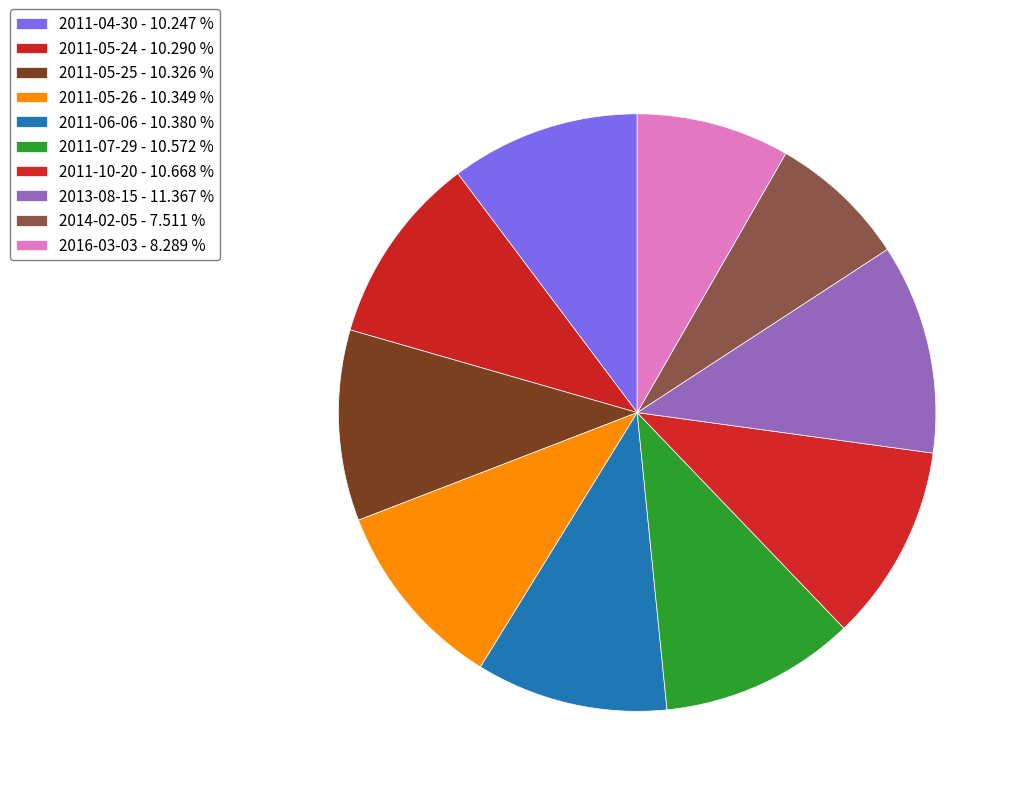

Is it true that 2011-07-29 is 21% of the pie?

False